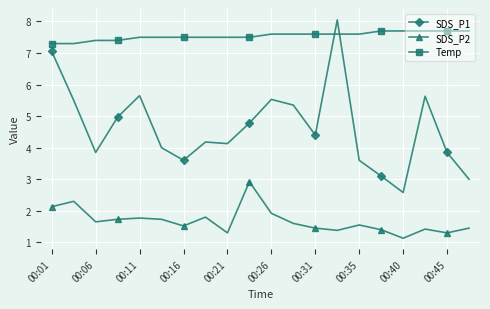

Which series has the widest spread of values?

SDS_P1